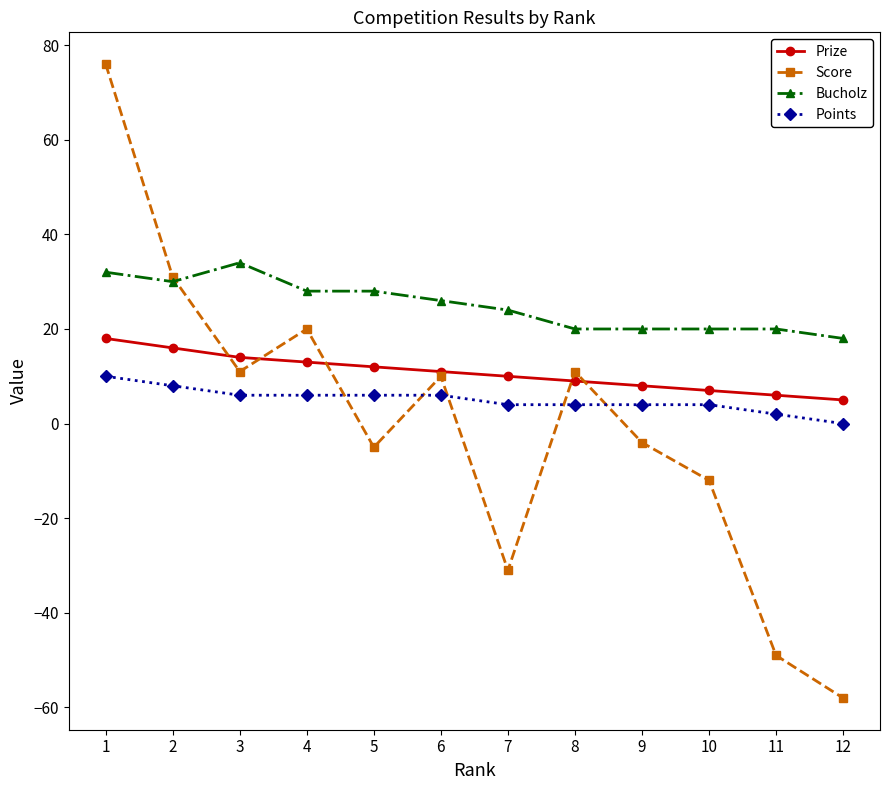

What is the highest value of the Bucholz series?

34